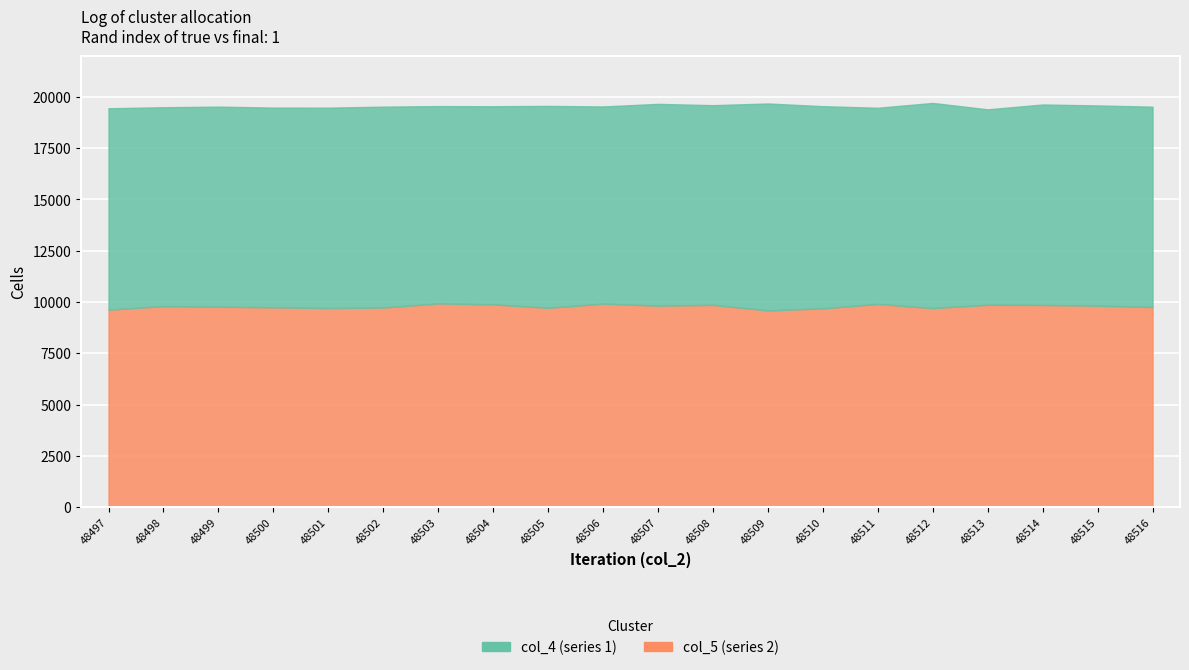

How many intersections are there between col_5 and col_4?

12